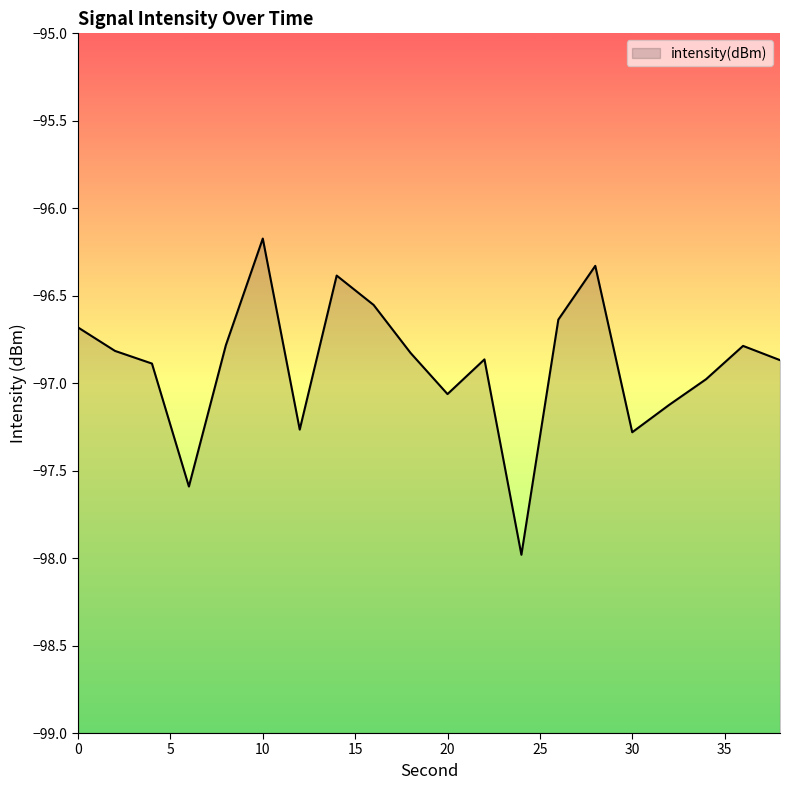

Read the value at 32.

-97.1